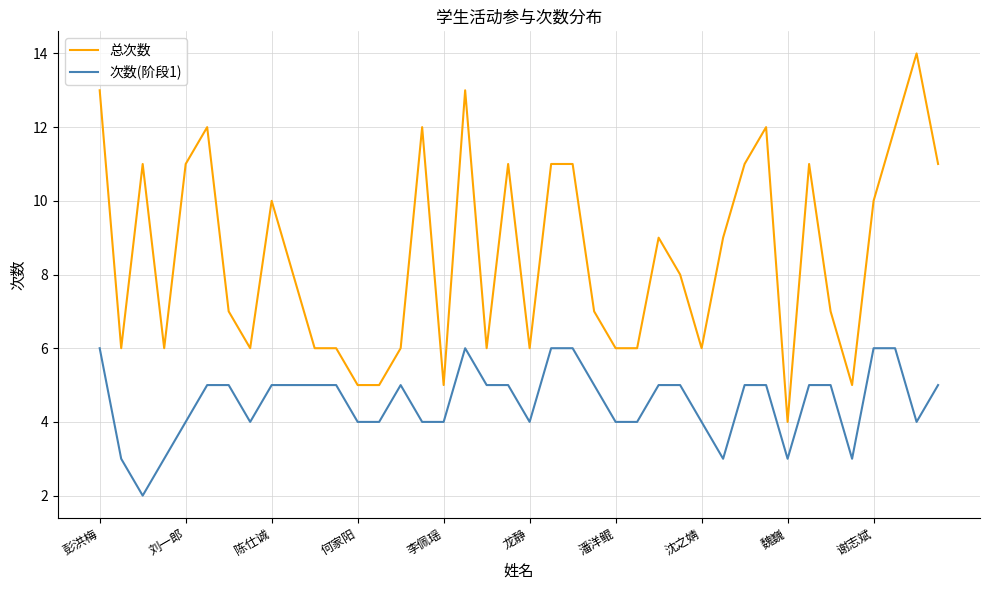

True or false: 总次数 has more than 0 interior local peaks.

True